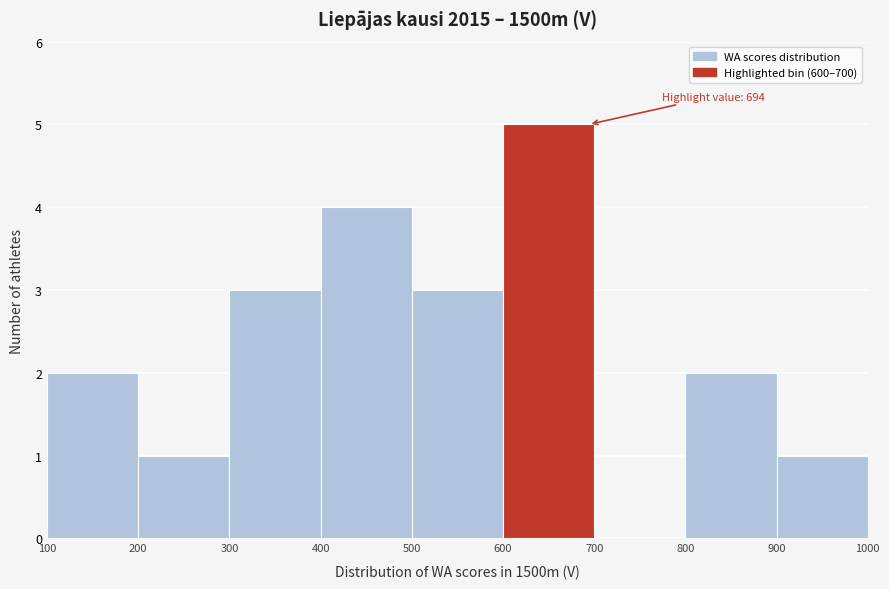

Which range on the x-axis has the tallest bar?

600 to 700